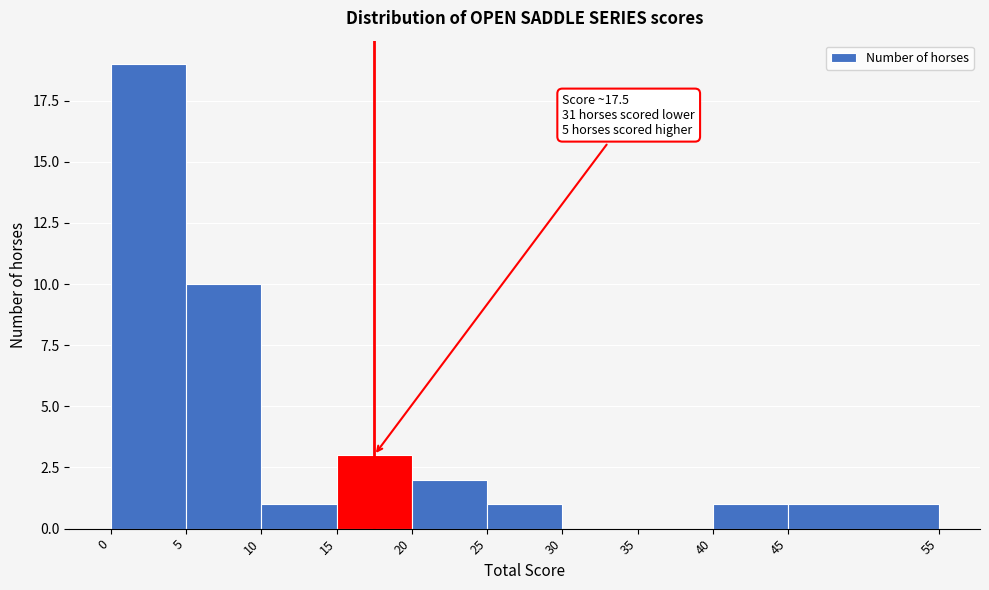

Over which range of the x-axis is the bar tallest?

0 to 5